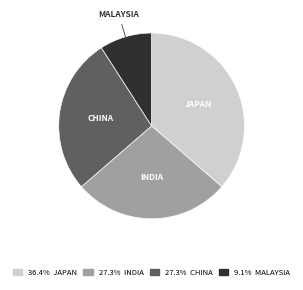

Count the number of slices in the pie.

4